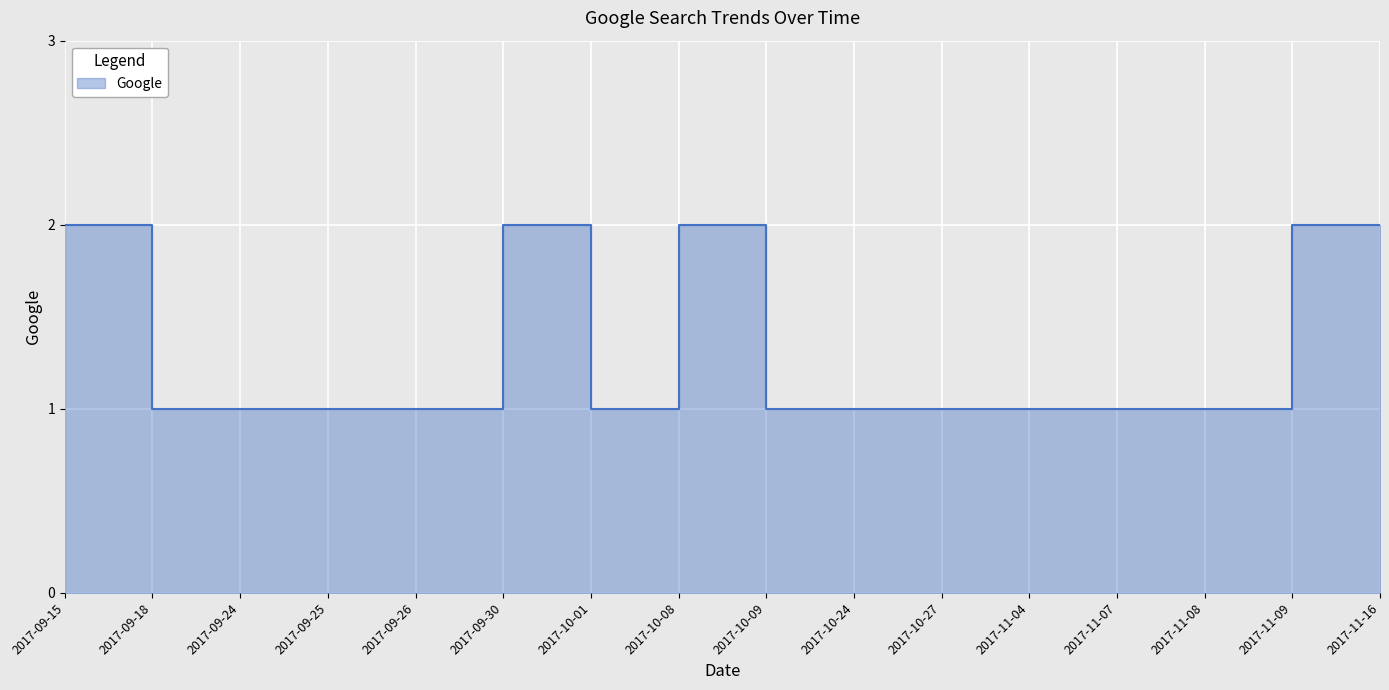

Is it true that the value at 2017-09-18 is 0?

False